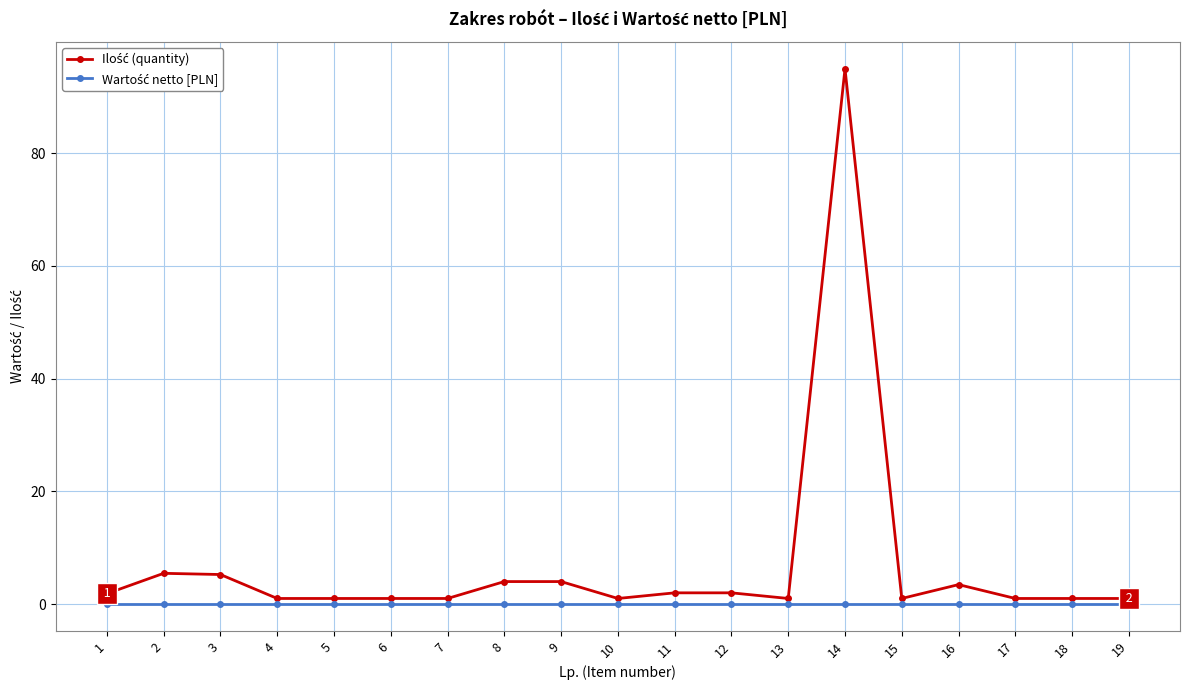

Count the number of data series in this chart.

2